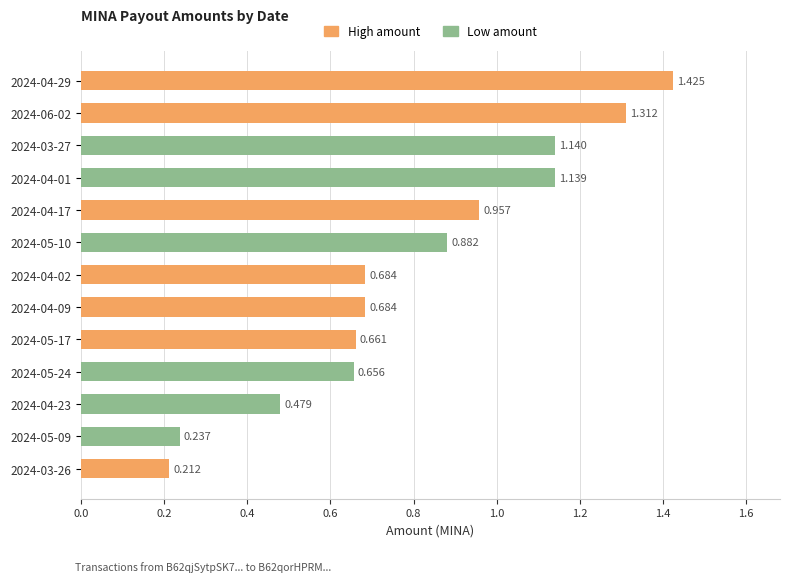

Reading left to right, what are all the values shown in this chart?

2024-06-02=1.3	2024-05-24=0.7	2024-05-17=0.7	2024-05-10=0.9	2024-05-09=0.2	2024-04-29=1.4	2024-04-23=0.5	2024-04-17=1.0	2024-04-09=0.7	2024-04-02=0.7	2024-04-01=1.1	2024-03-27=1.1	2024-03-26=0.2